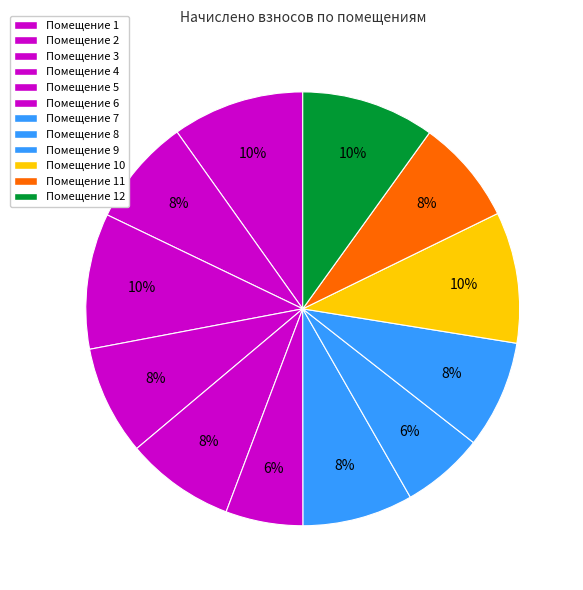

To the nearest percent, what is the average slice percentage?

8%